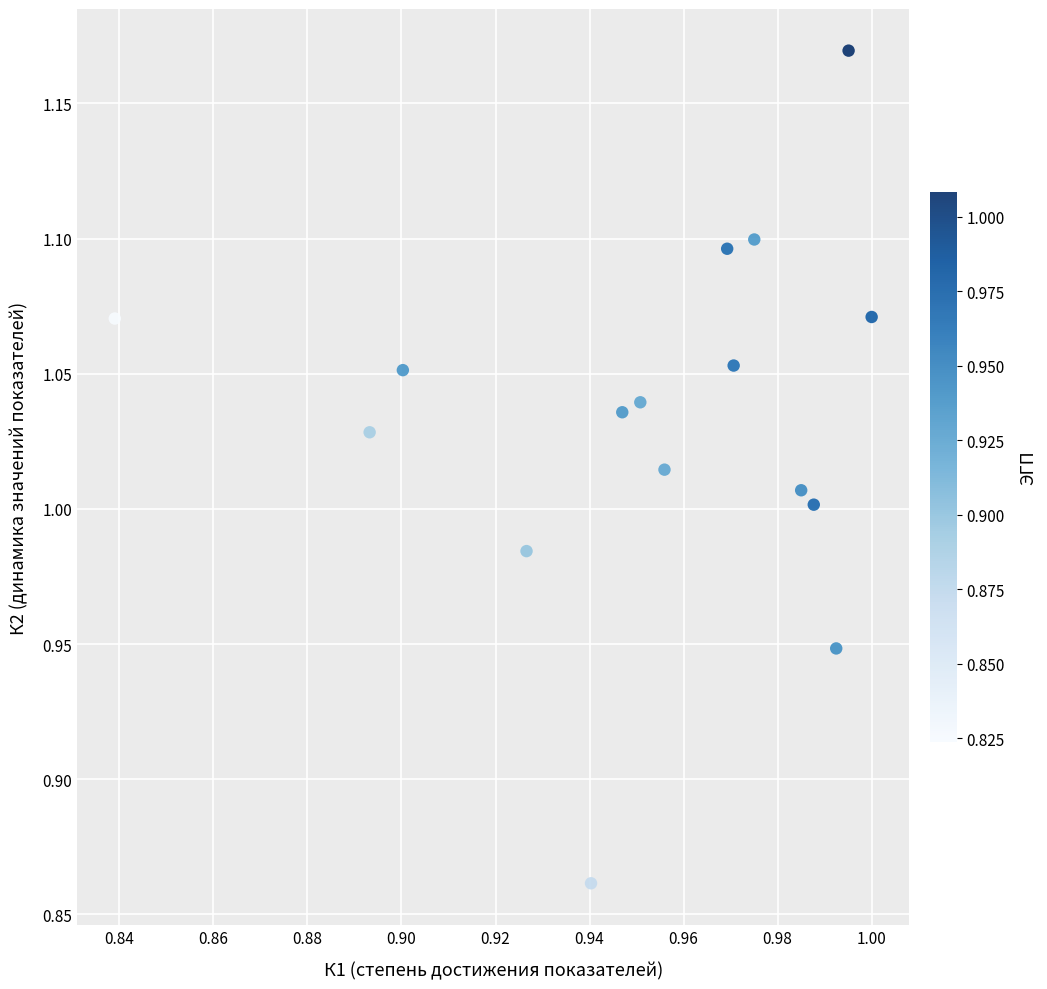

What is the range of Y values (max minus min)?

0.3